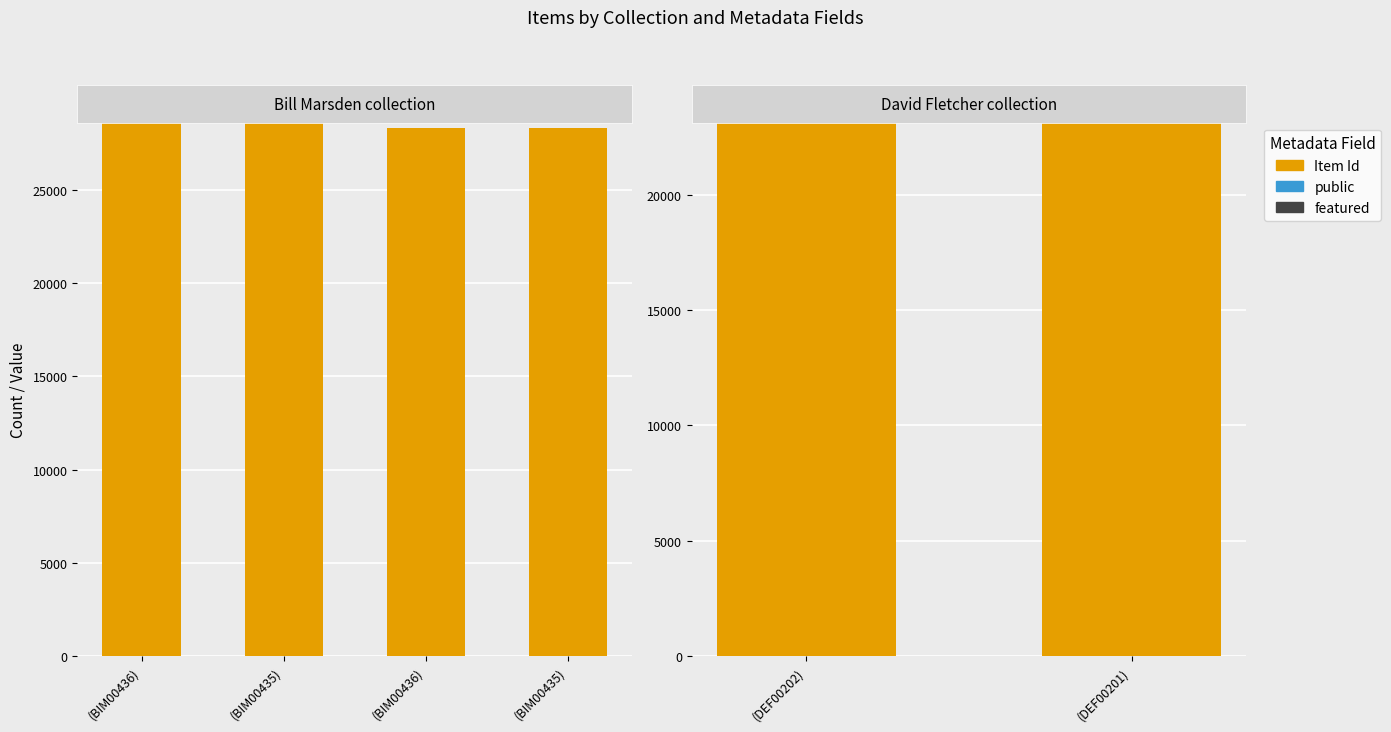

List the series in order of their peak value, highest first.

Item Id, public, featured